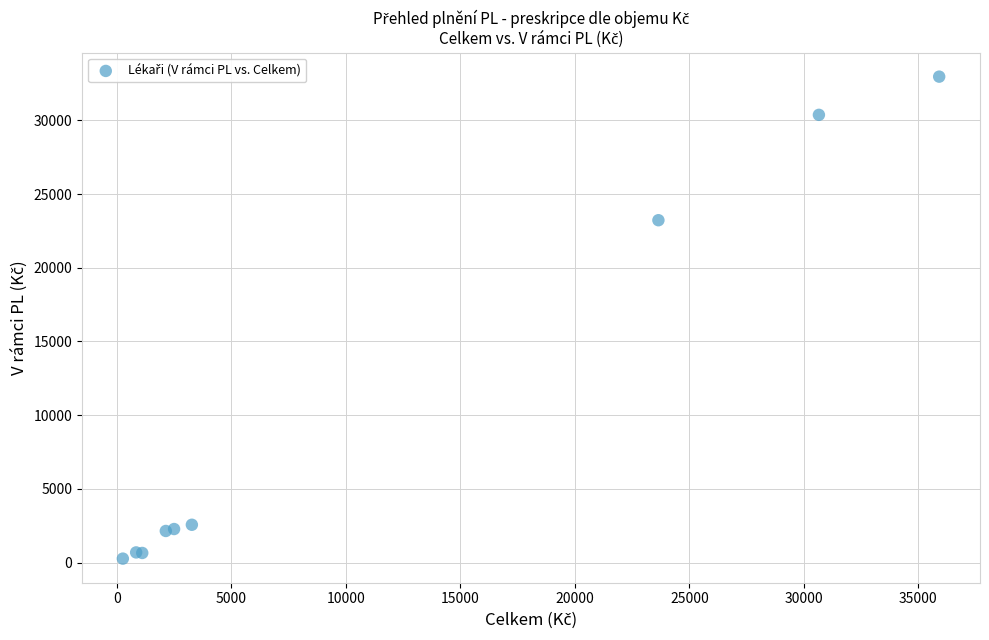

What Y value in the scatter plot is closest to 16614?

23222.6